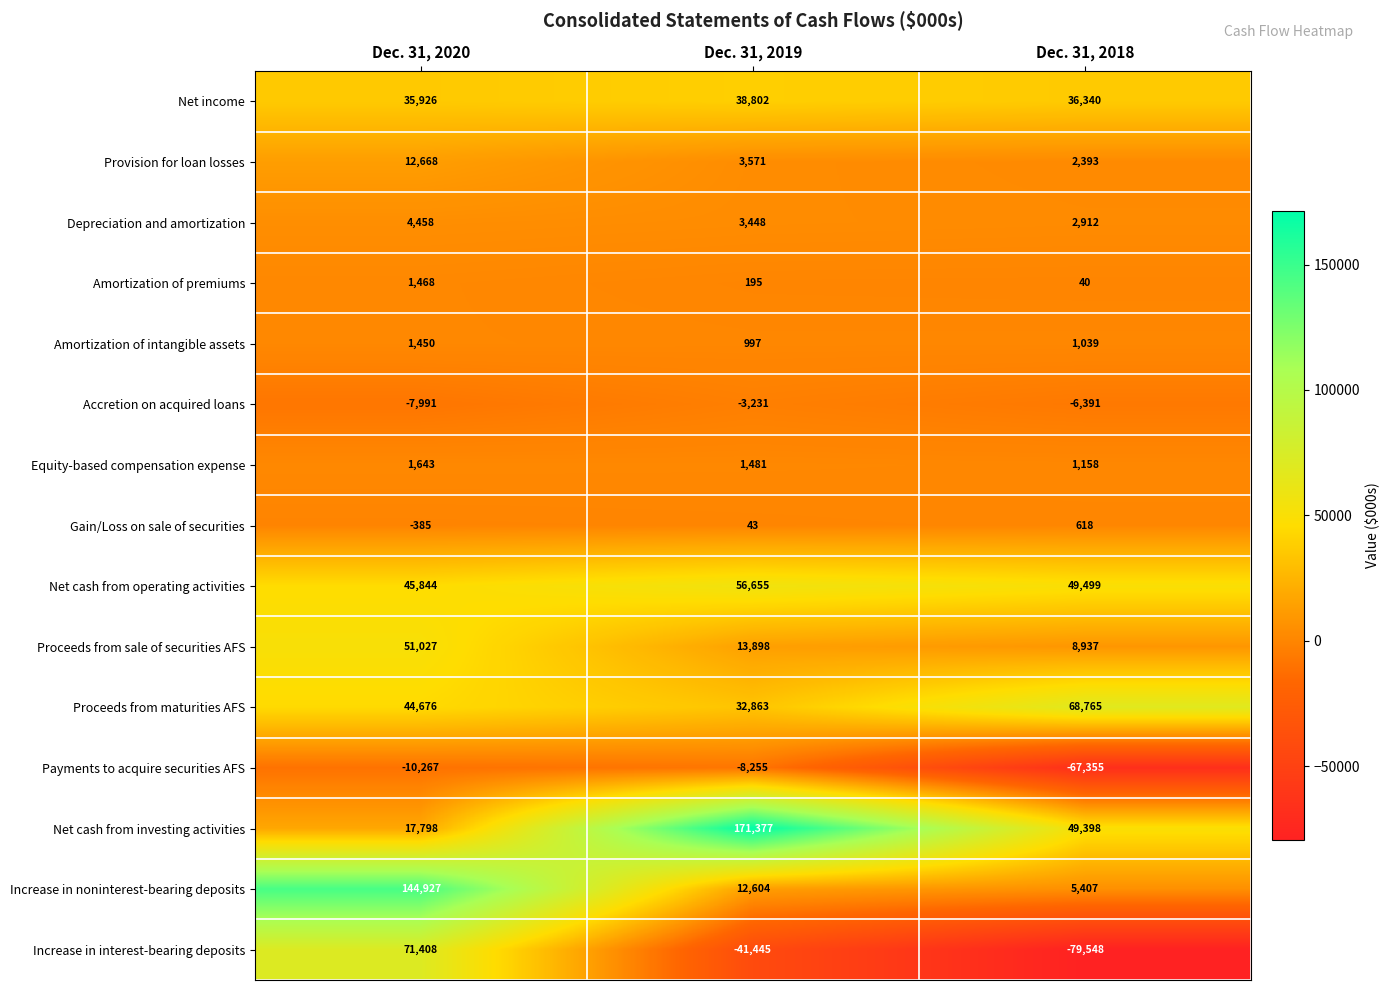

Is it true that Net cash from operating activities equals 56655 at Dec. 31, 2019?

True